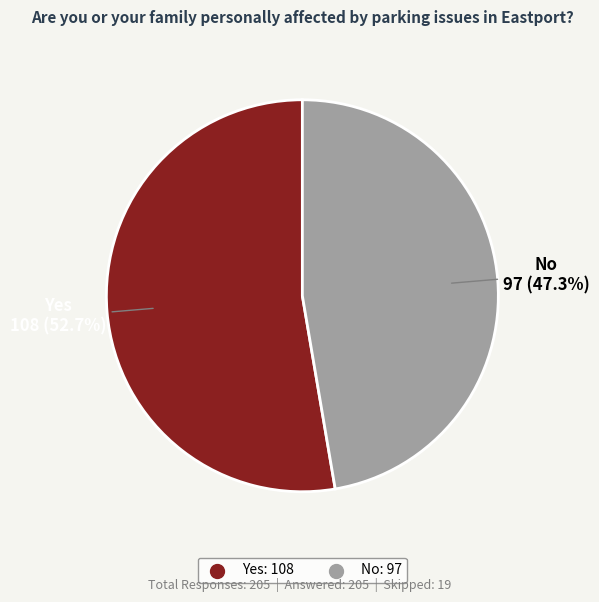

How many slices are in this pie chart?

2